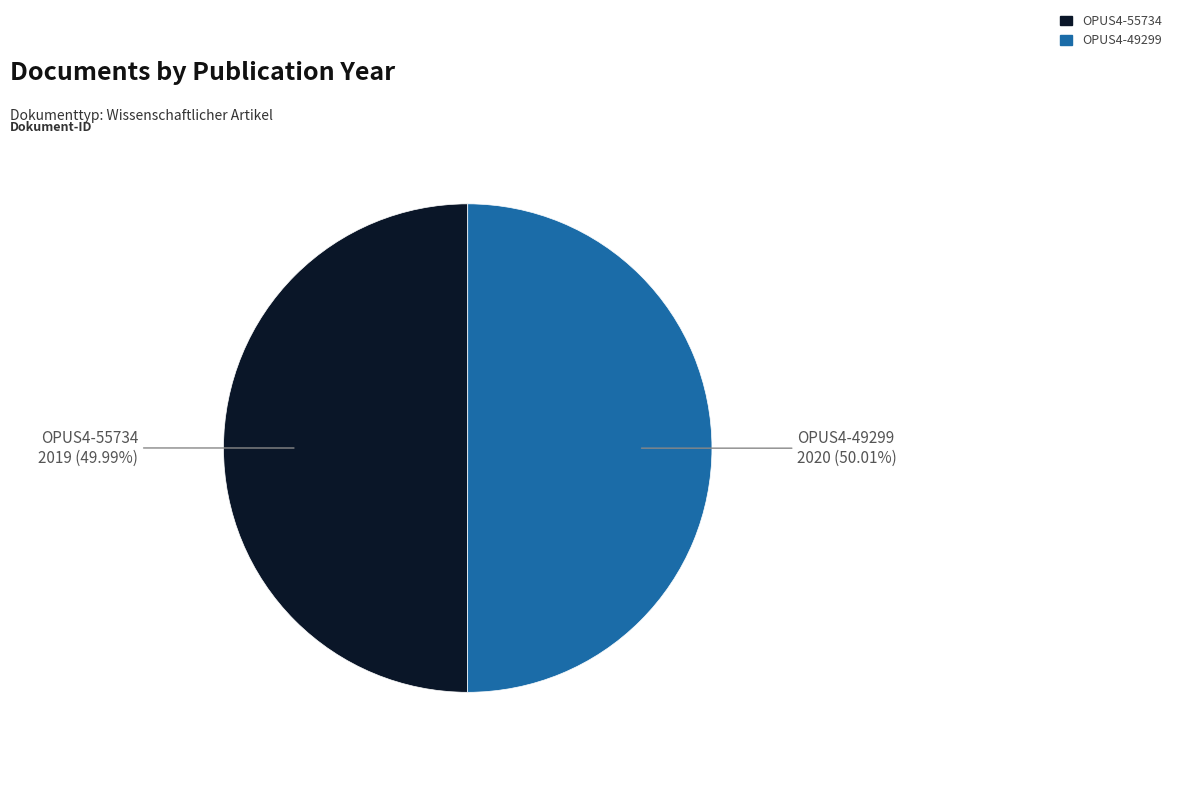

What is the ratio of the value at OPUS4-55734 to the value at OPUS4-49299?

1.0